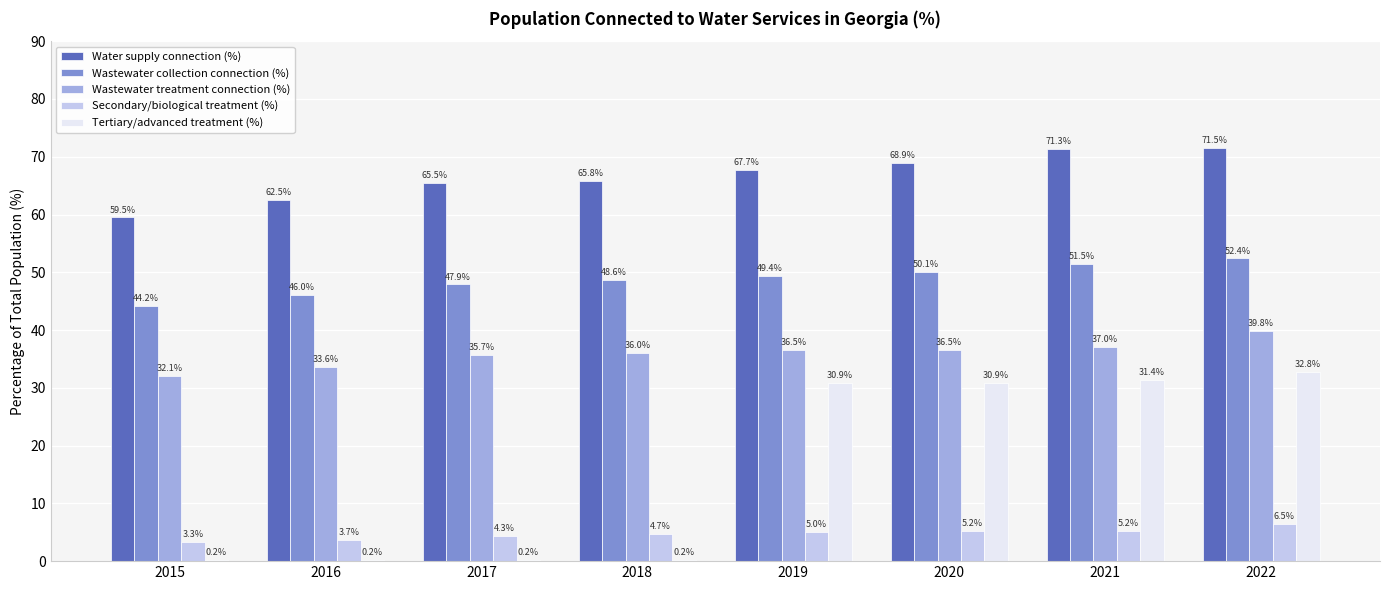

What is the sum of all Tertiary/advanced treatment (%) values?

126.8